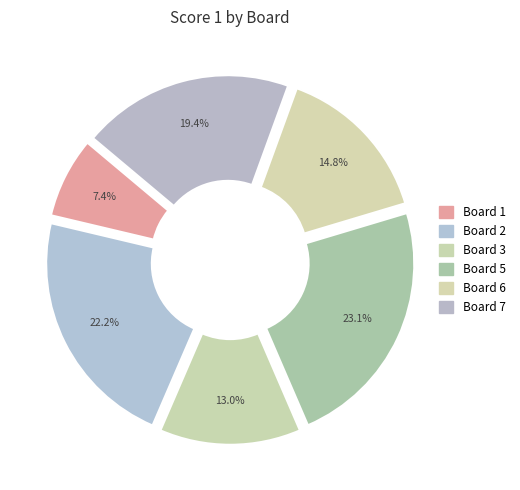

True or false: Board 1 accounts for 7% of the total.

True